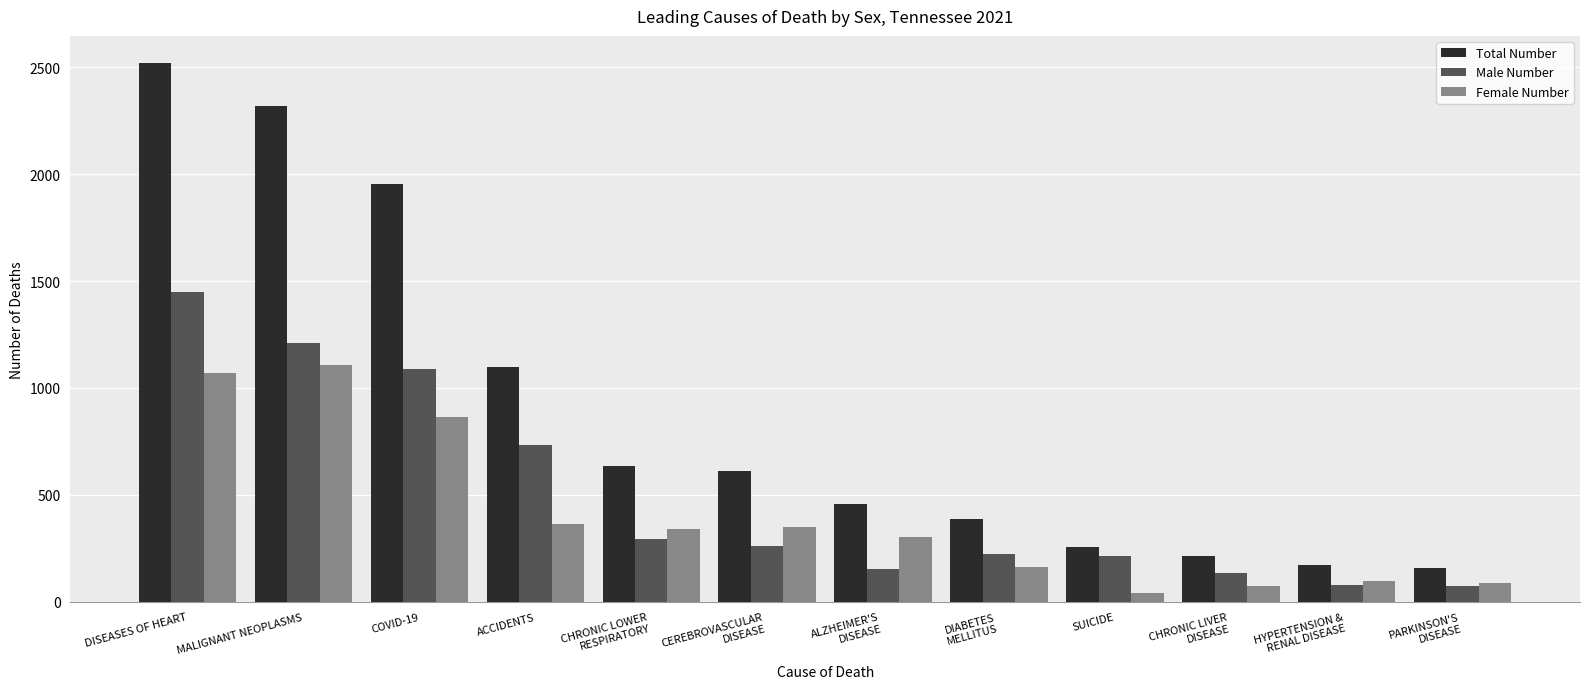

List the series in order of their peak value, highest first.

Total Number, Male Number, Female Number